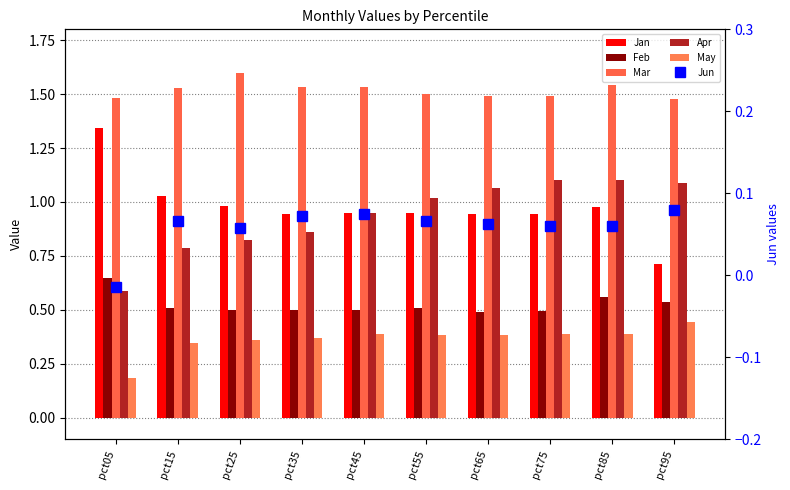

At how many categories does at least one series exceed 0?

10